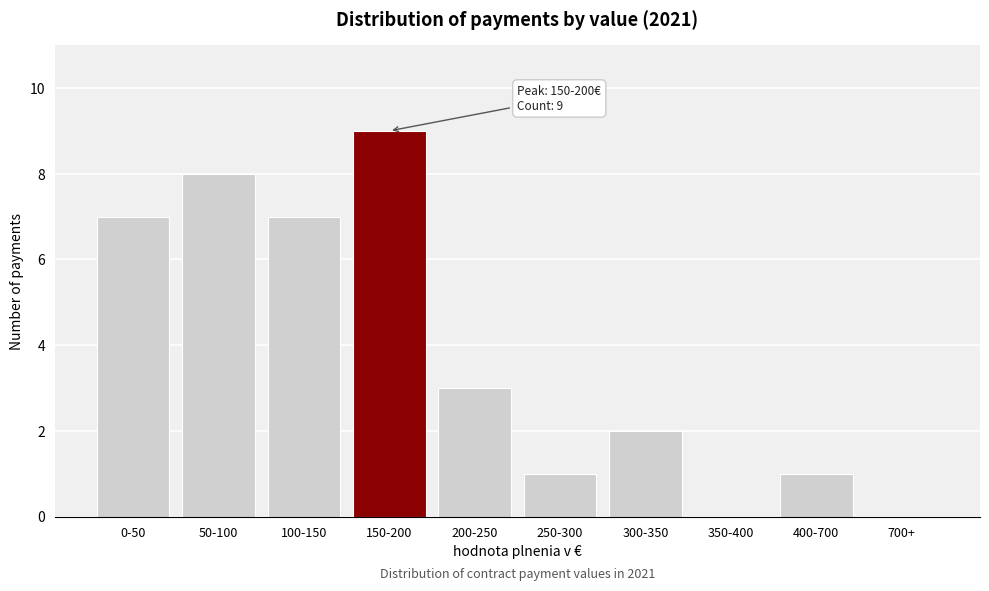

Reading right to left, what are all the values shown in this chart?

700+=0	400-700=1	350-400=0	300-350=2	250-300=1	200-250=3	150-200=9	100-150=7	50-100=8	0-50=7